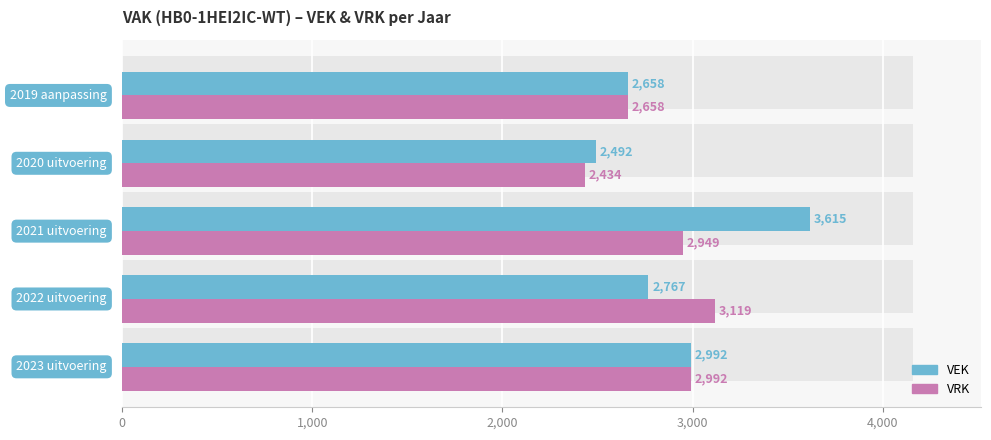

What is the average value of the VEK series?

2905